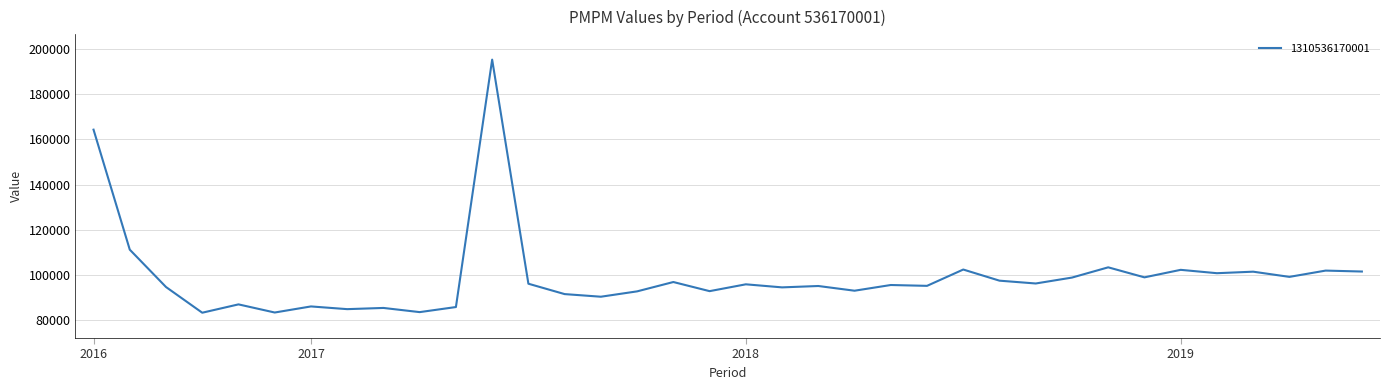

What is the greatest value displayed?

195386.0